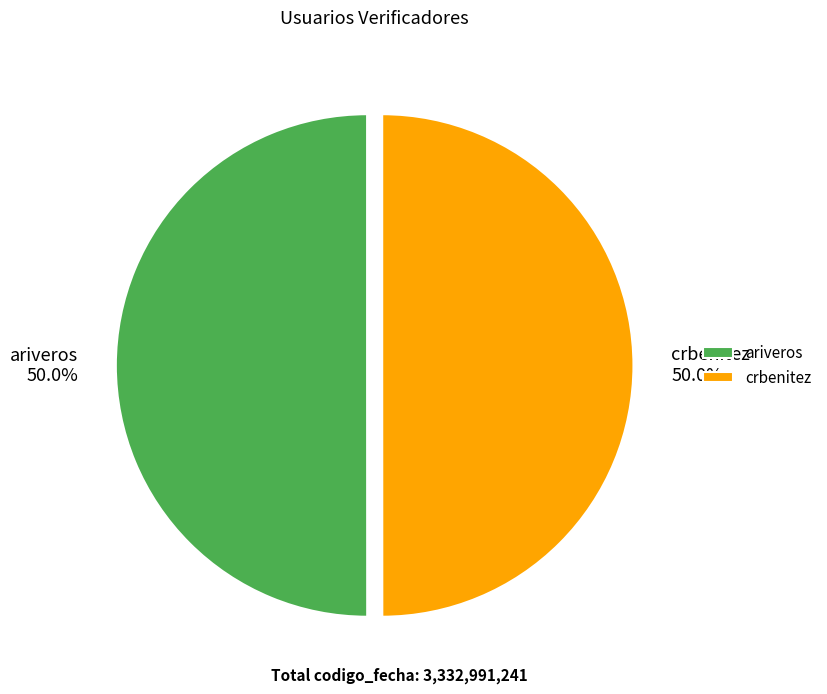

Approximately how many times larger is the value at crbenitez compared to ariveros?

1.0